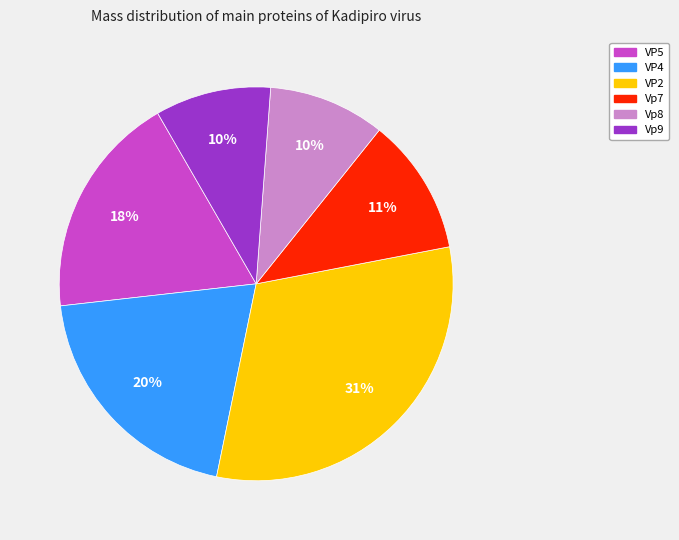

Do Vp8 and VP5 together represent more than half of the pie?

No